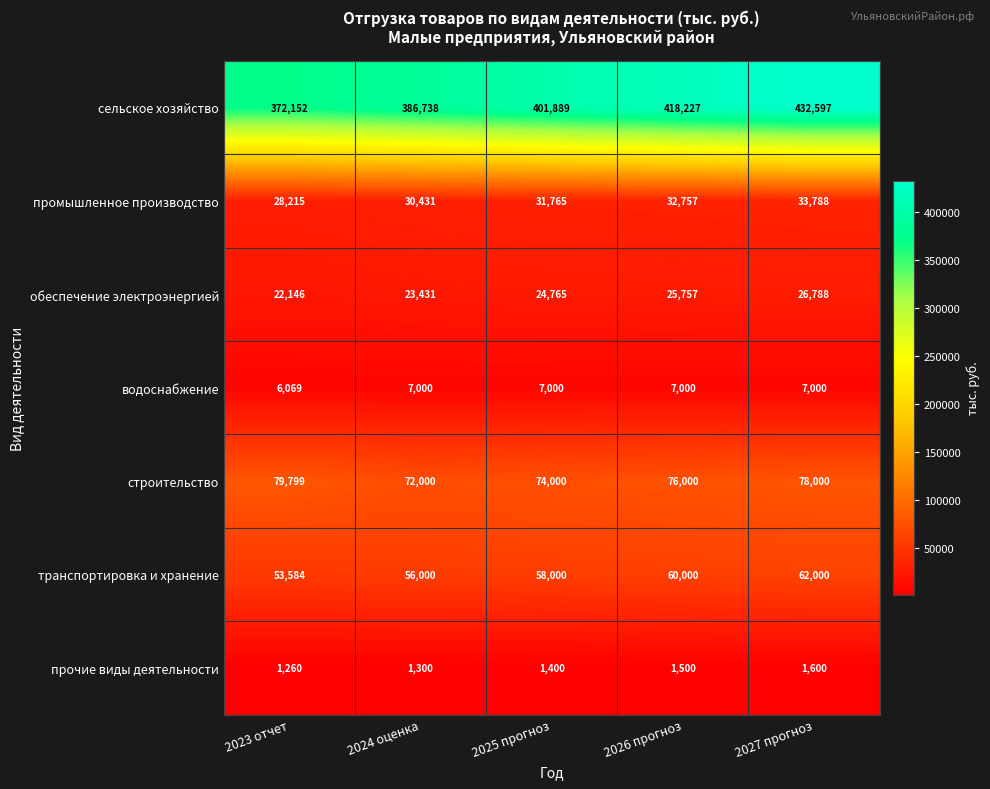

What is the difference between the maximum and second lowest values in the прочие виды деятельности series?

300